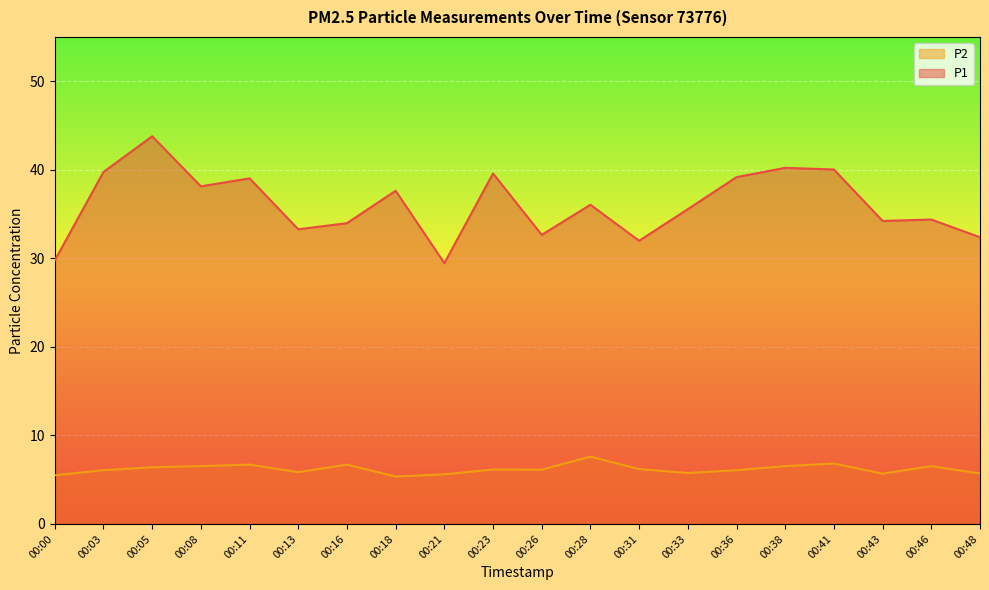

Between 00:08 and 00:33, which series saw the biggest shift?

P1